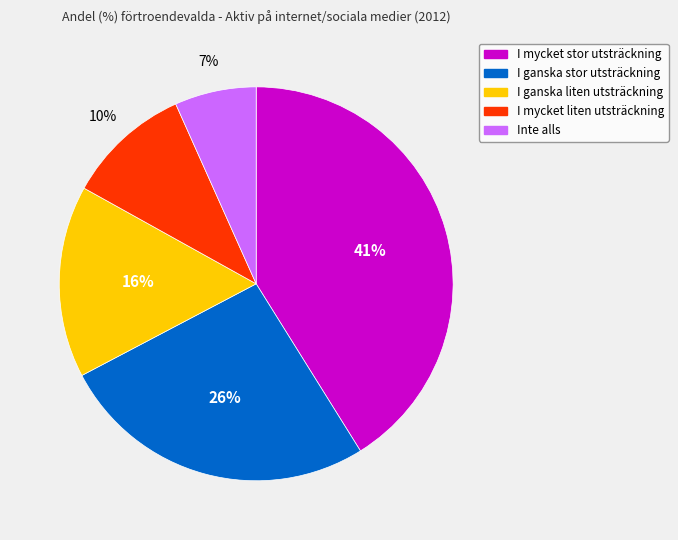

What is the largest slice in the pie chart?

I mycket stor utsträckning